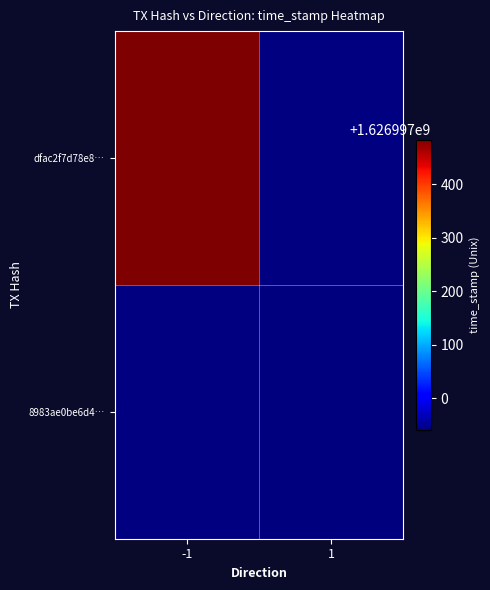

Which series has the widest spread of values?

dfac2f7d78e81f1a008dfc03793b6720e2e0bd1